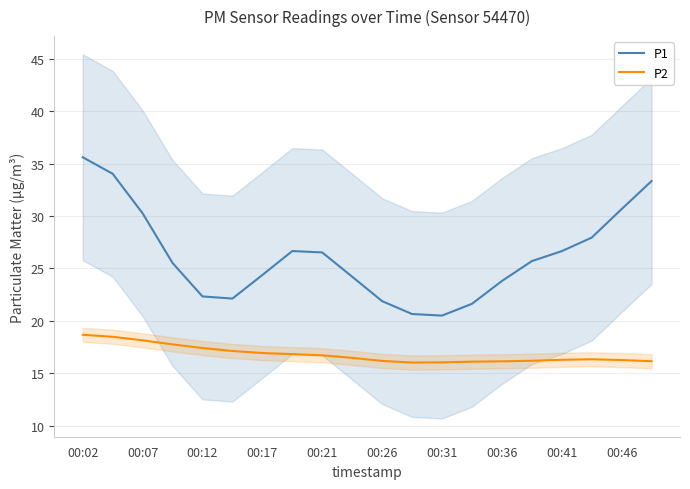

At which label does P1 reach its peak?

00:02